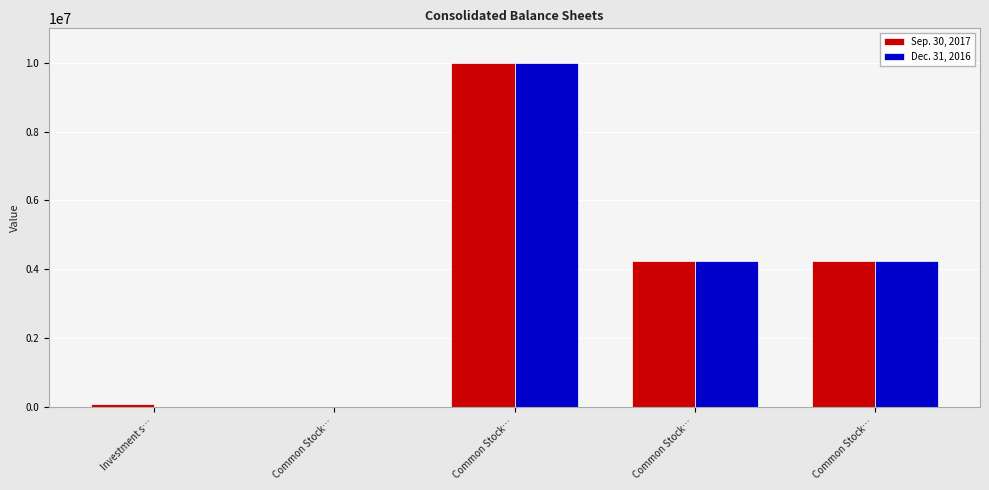

What are all the series names shown in the legend?

Sep. 30, 2017, Dec. 31, 2016